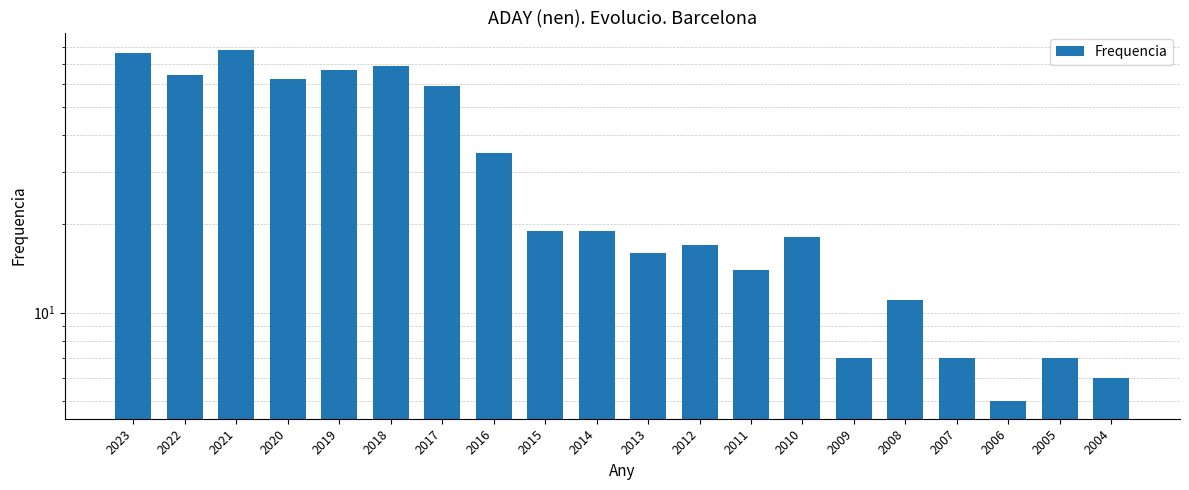

What is the difference between the values at 2011 and 2004?

8